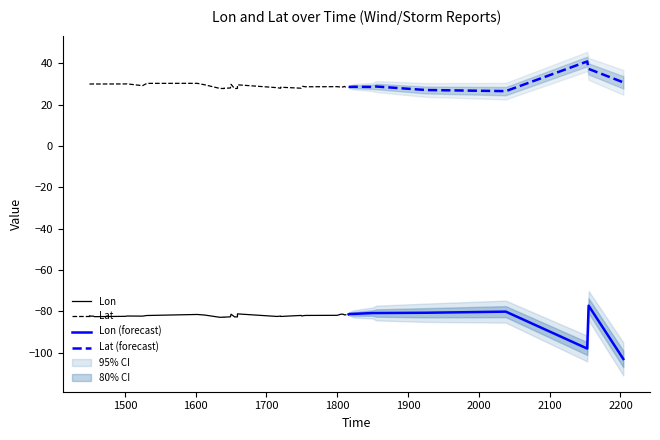

Reading right to left, what are all the values shown in this chart?

Lon: -103.0	-77.2	-98.0	-80.1	-80.7	-80.8	-80.8	-81.2	-81.2	-81.4	-81.6	-81.7	-81.3	-81.3	-81.4	-81.9	-82.0	-82.1	-82.3	-82.0	-82.5	-82.3	-82.5	-81.2	-82.7	-82.7	-81.4	-82.6	-82.8	-82.8	-82.8	-81.8	-81.5	-82.0	-82.3	-82.2	-82.4	-82.5	-82.3	-82.2
Lat: 30.8	37.3	40.9	26.5	27.1	28.8	28.6	28.7	28.6	28.6	28.4	28.8	28.5	28.5	28.5	28.7	28.6	28.9	28.6	28.0	28.4	27.9	28.2	29.6	27.9	27.8	29.8	28.1	27.9	27.8	27.9	29.6	30.3	30.3	29.2	30.1	30.0	30.0	30.0	30.0